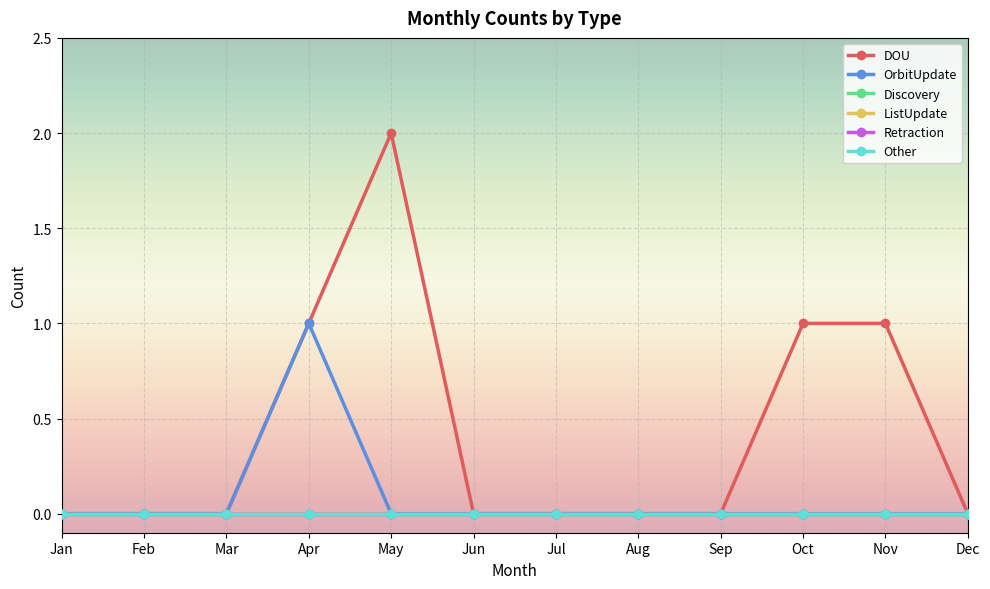

Does the chart have visible grid lines?

Yes